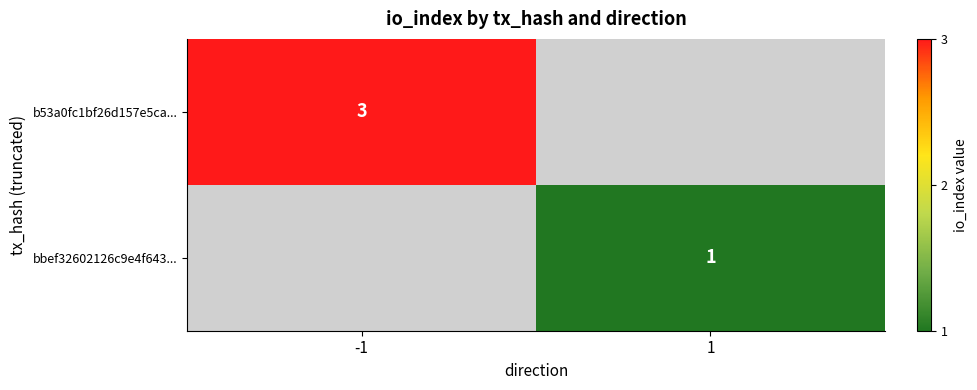

Which has a higher value, 1 or -1?

-1